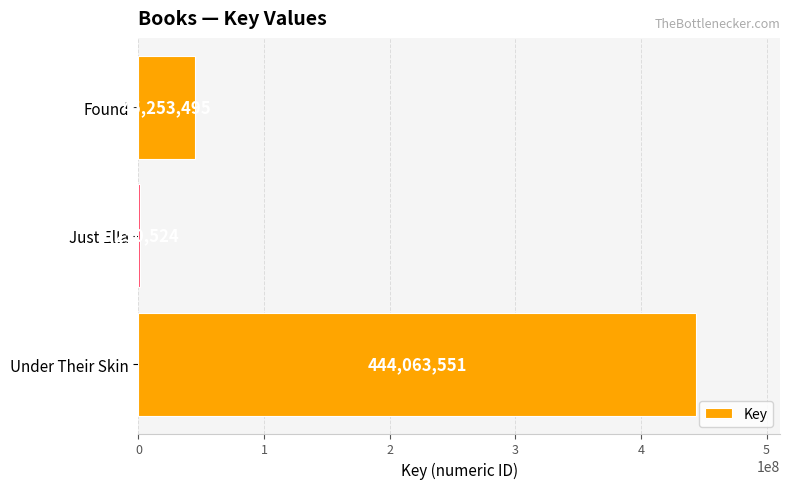

What is the approximate value at Found, to the nearest 10?

45253500